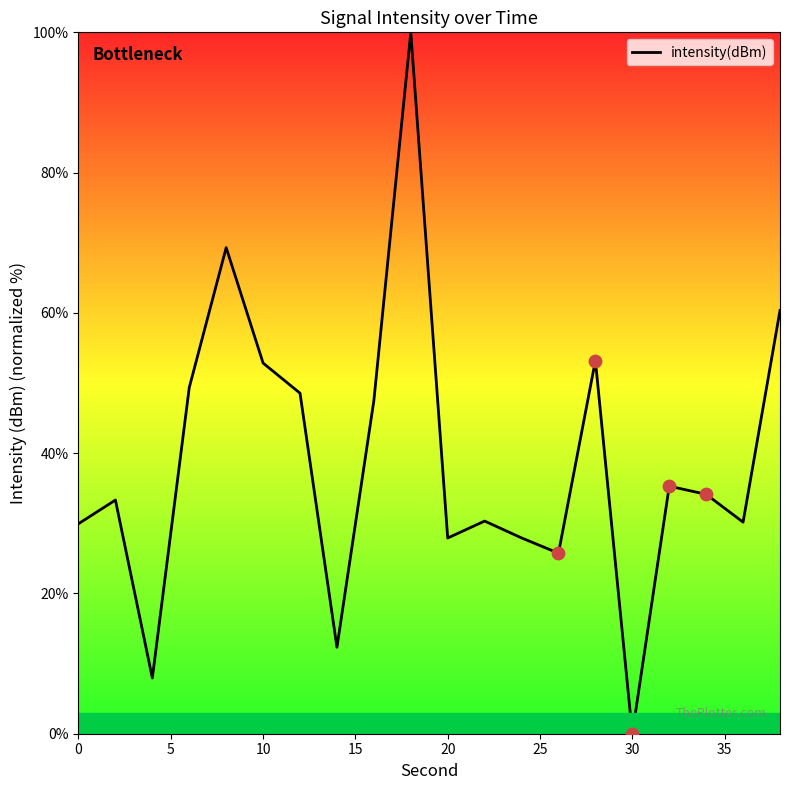

What is the difference between the maximum and minimum values?

100.0